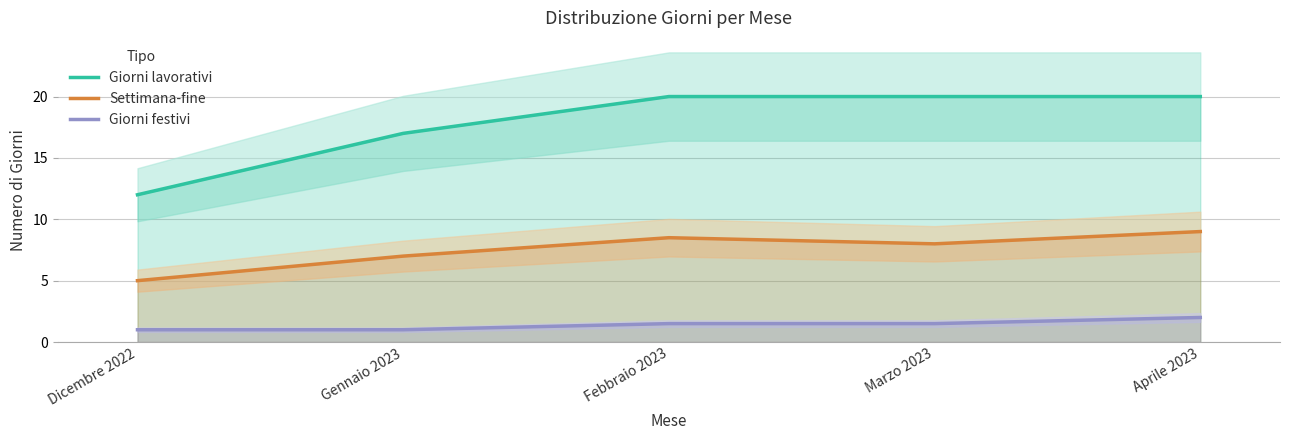

Is it true that Settimana-fine equals 5.0 at Dicembre 2022?

True